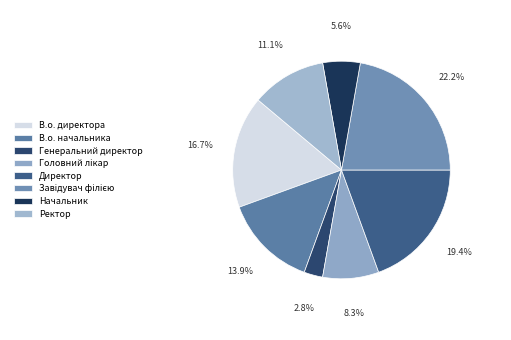

The Ректор slice represents 11% of the pie. True or false?

True